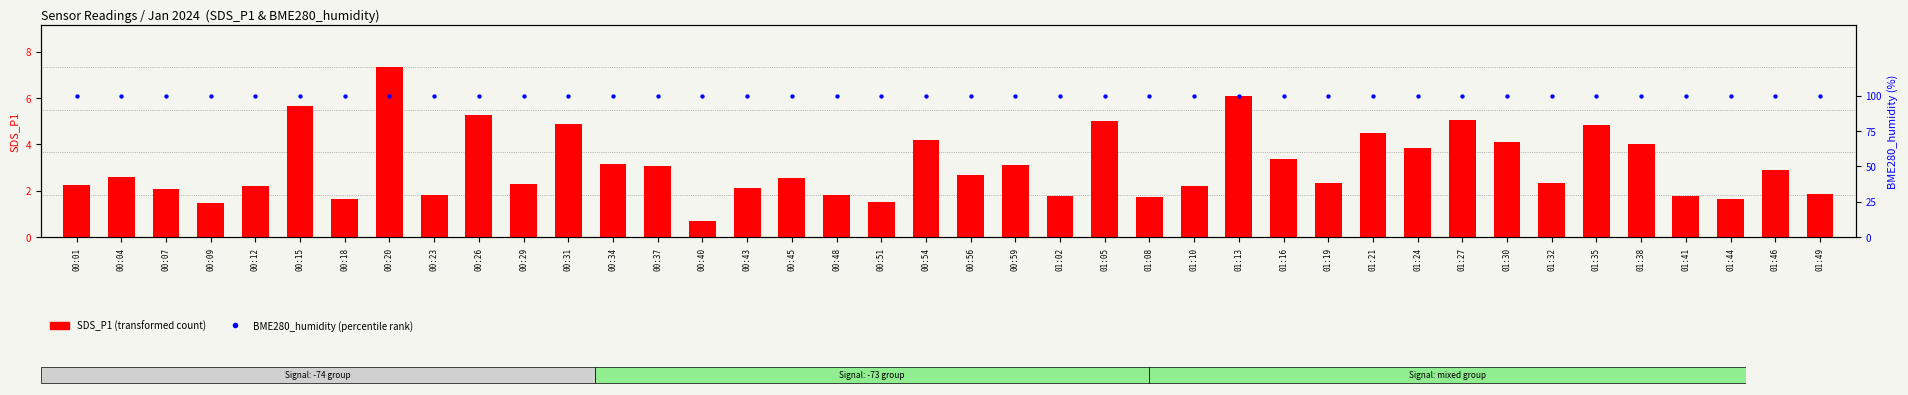

Which series has the largest total across all categories?

BME280_humidity (percentile rank)